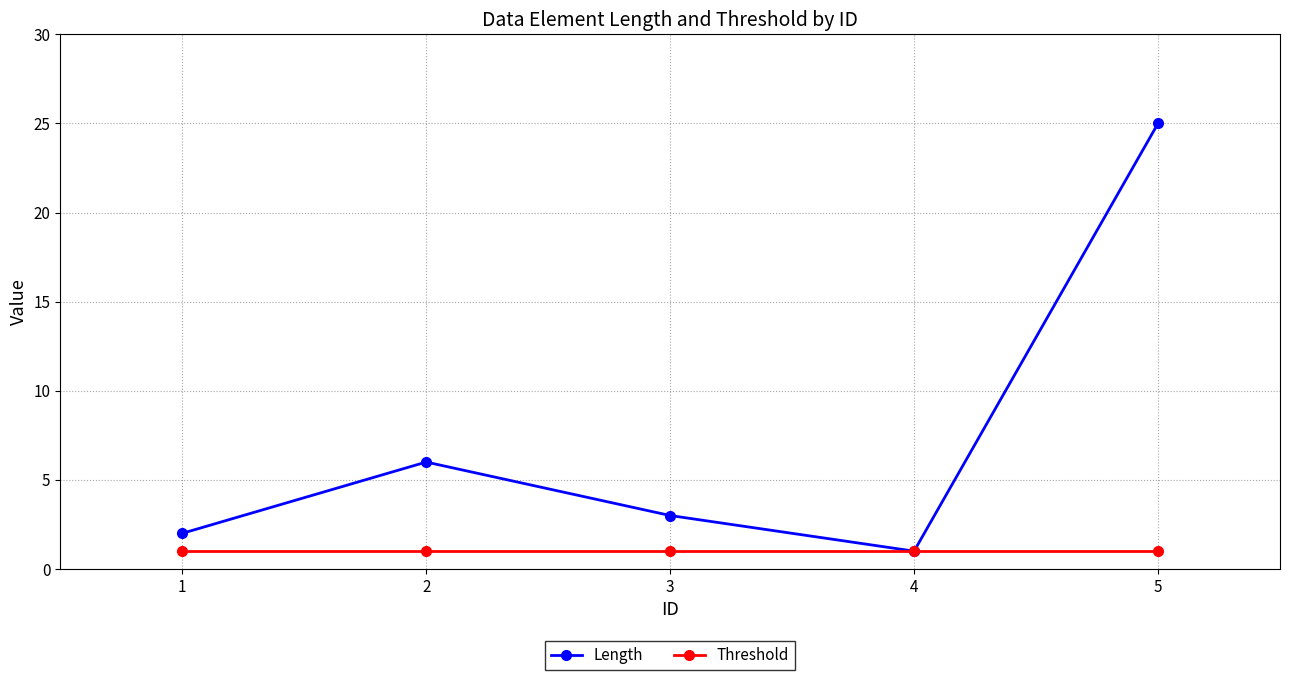

What is the minimum value shown in the chart?

1